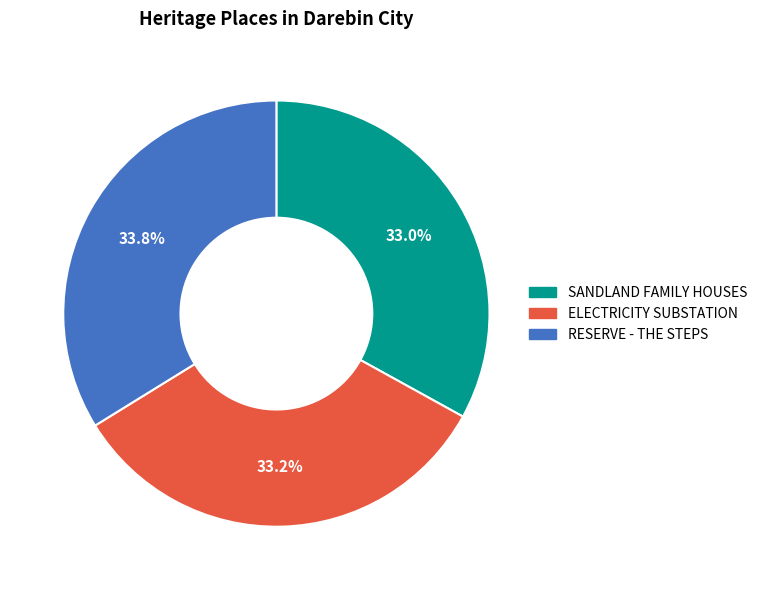

Which category has the biggest portion of the pie?

RESERVE - THE STEPS